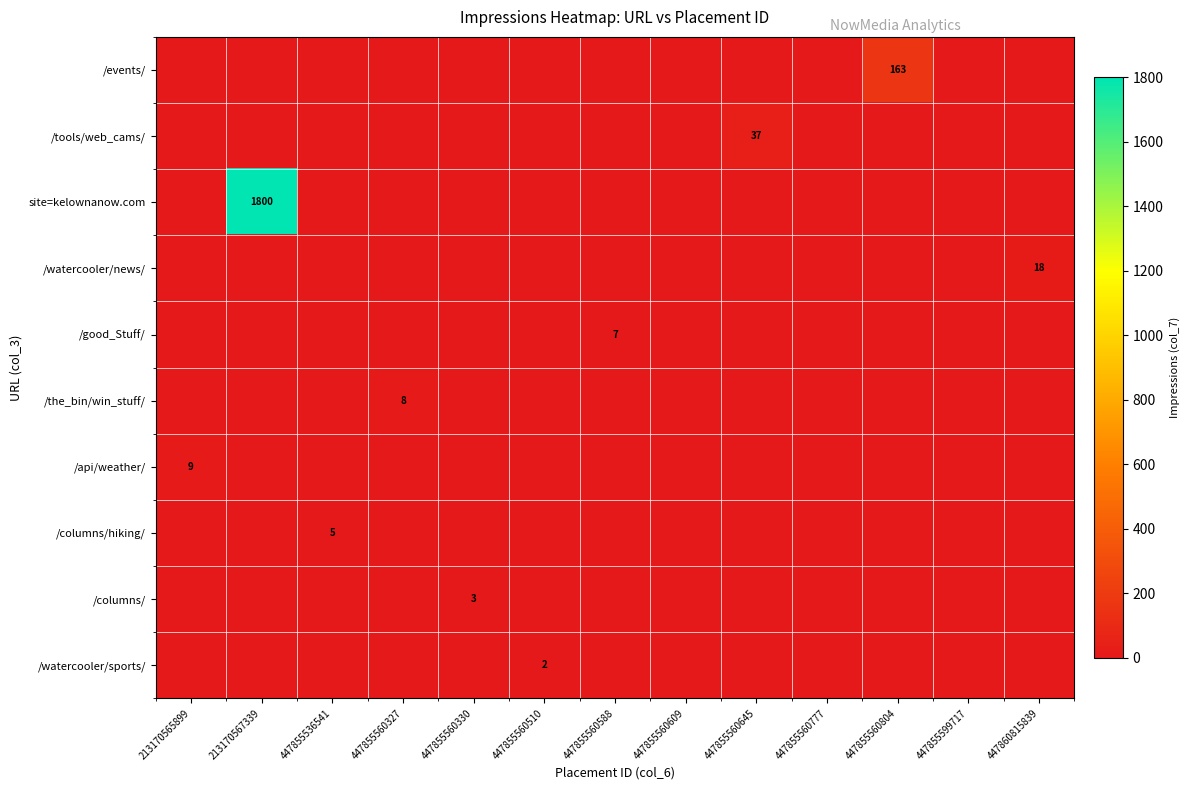

Which has a higher value, 447860815839 or 447855560588?

447860815839